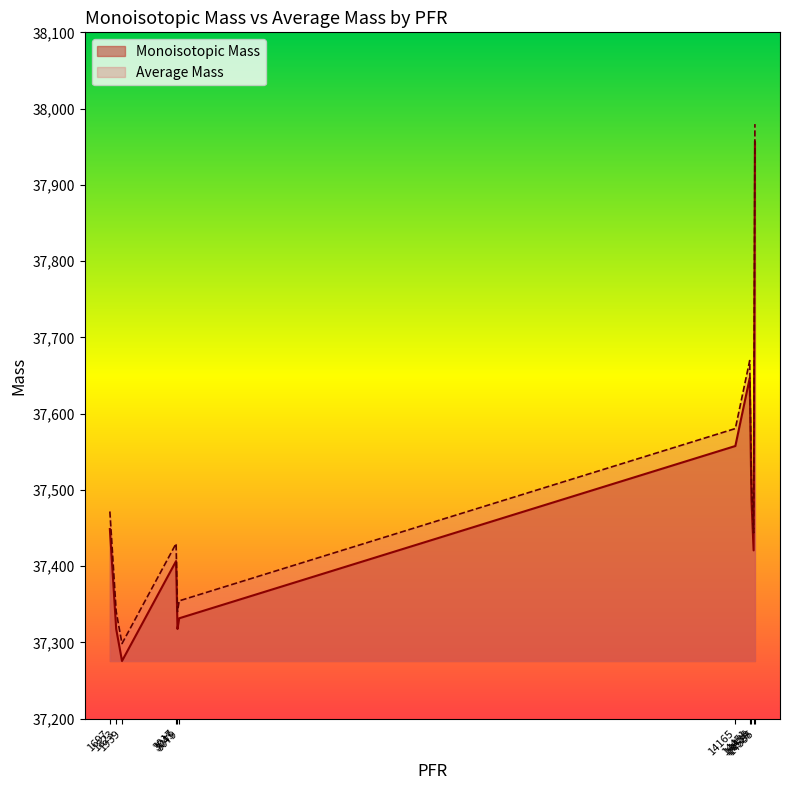

True or false: Average Mass and Monoisotopic Mass cross at least once.

False